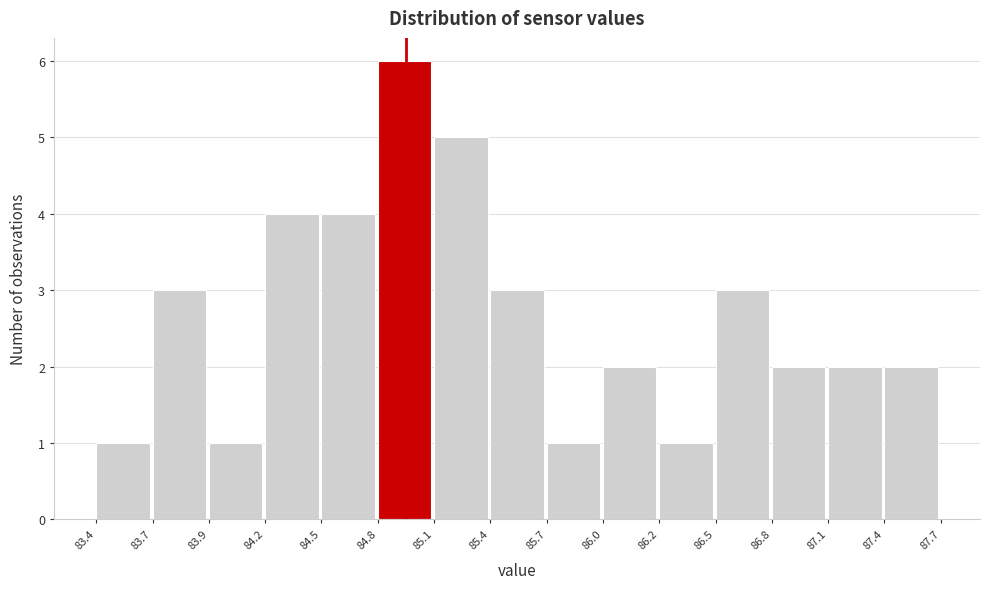

Reading left to right, extract all data points from this chart.

83.4=1	83.7=3	83.9=1	84.2=4	84.5=4	84.8=6	85.1=5	85.4=3	85.7=1	86.0=2	86.2=1	86.5=3	86.8=2	87.1=2	87.4=2